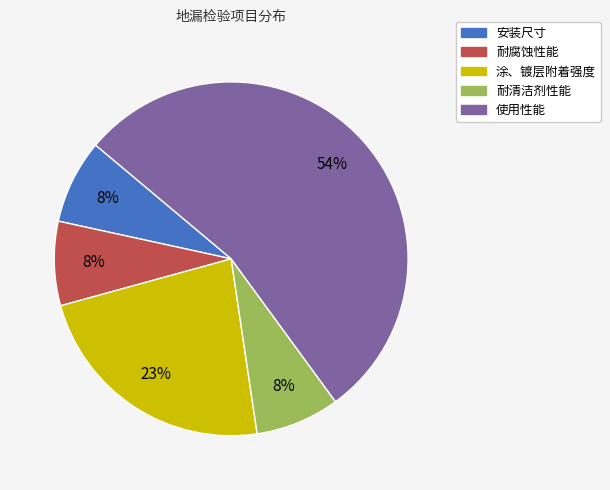

Between 耐清洁剂性能 and 使用性能, which is larger?

使用性能